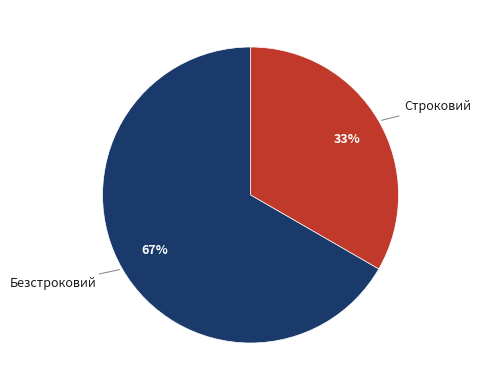

Is there any slice that represents more than half of the pie?

Yes